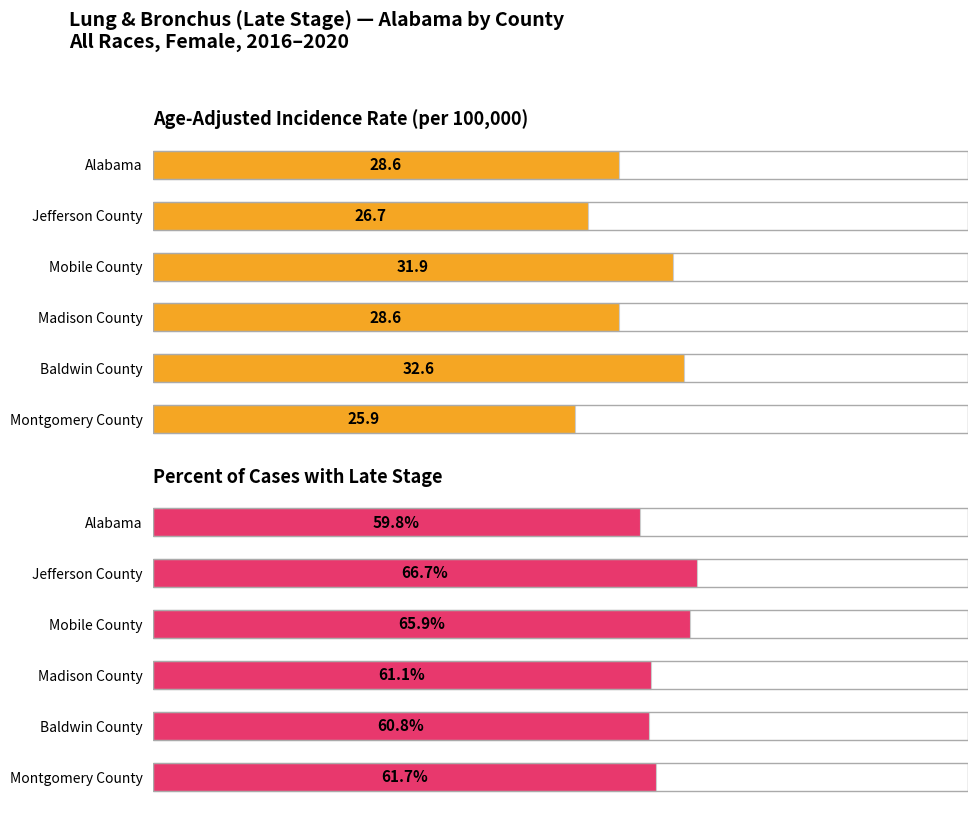

Which series has the largest range (max minus min)?

Age-Adjusted Incidence Rate